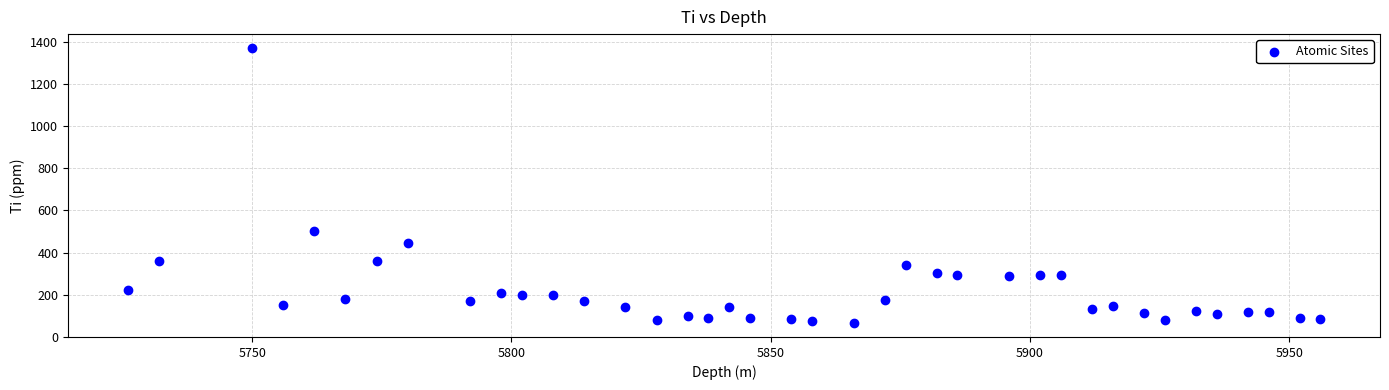

What Y value in the scatter plot is closest to 718?

503.1